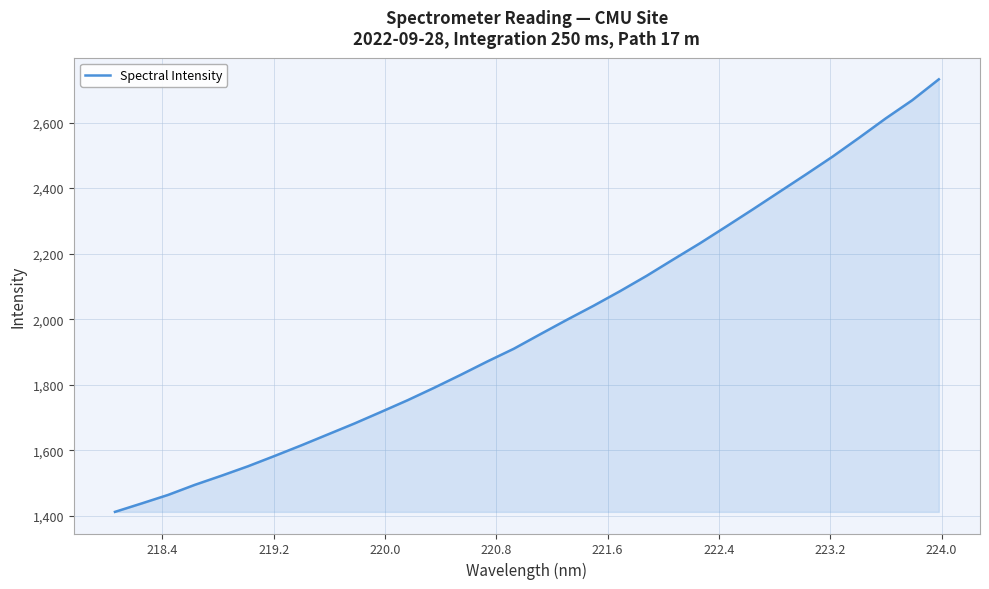

What is the average value?

1981.9